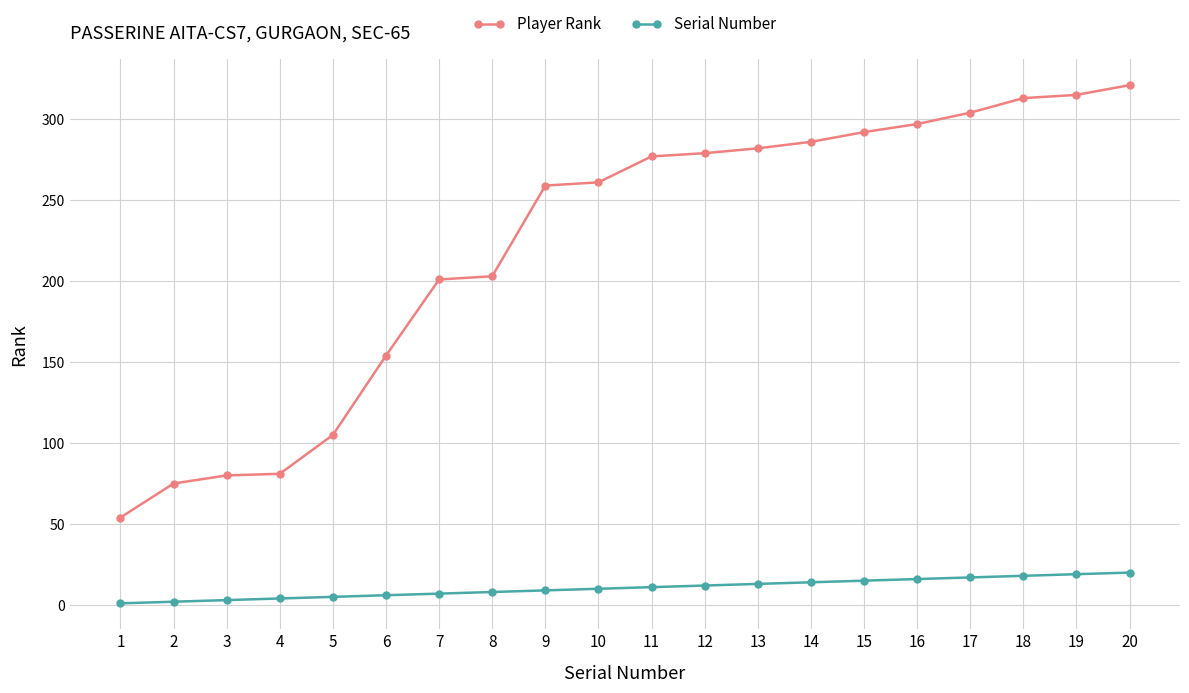

True or false: Player Rank has a value of 54 at 1.

True